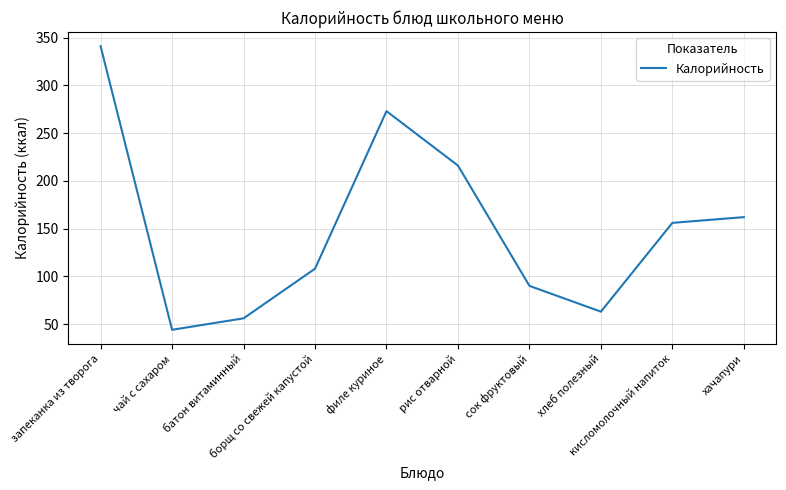

Is this an area chart (filled region under the line)?

No